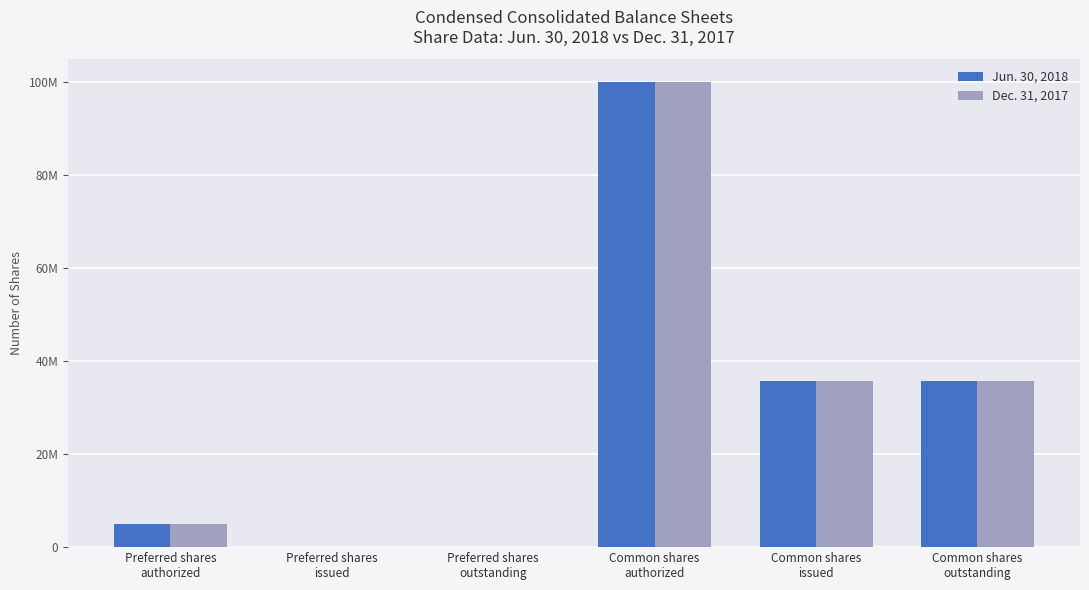

Does the chart contain stacked bars?

No